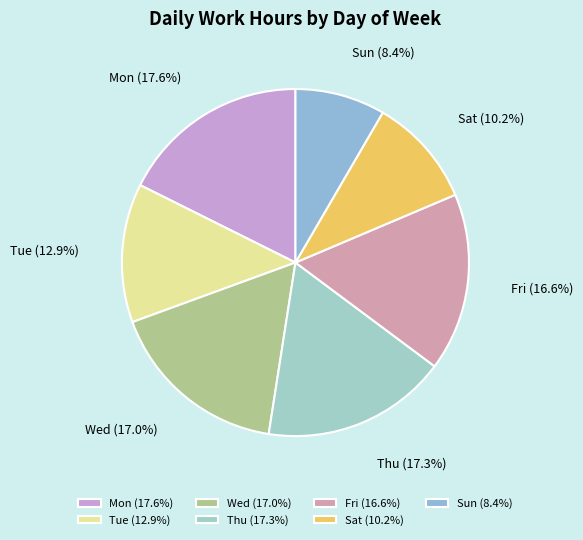

What percentage is the Sat slice, to the nearest percent?

10%